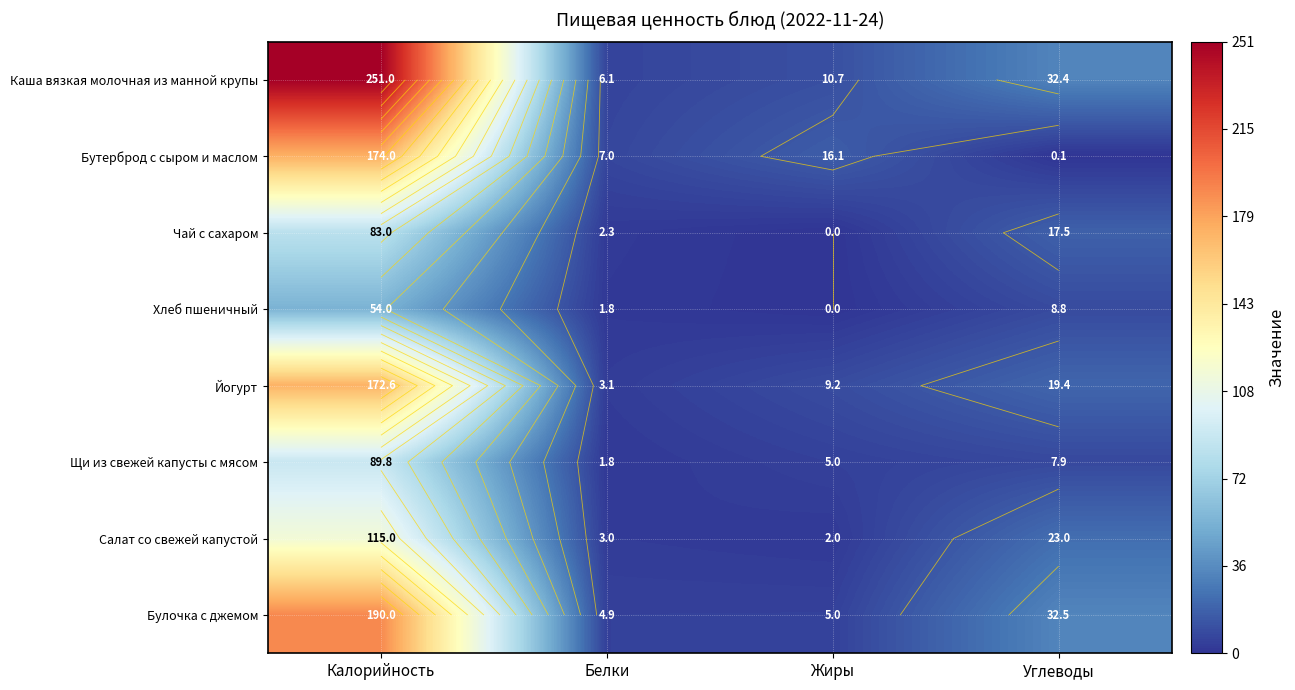

What is the difference between the maximum and minimum values in the Хлеб пшеничный series?

54.0